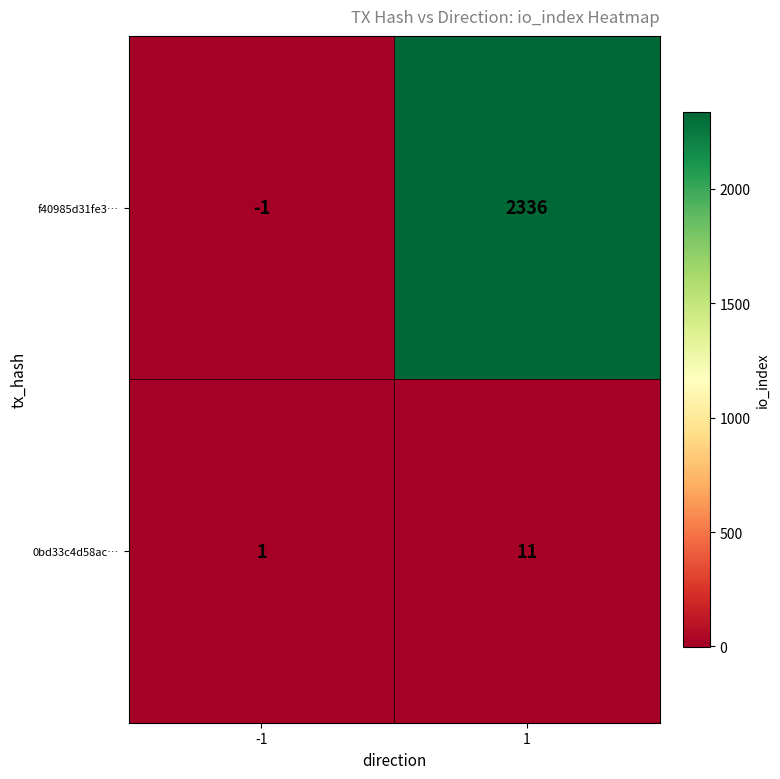

Reading right to left, transcribe all the data shown in this chart.

f40985d31fe3…: 1=2336	-1=-1
0bd33c4d58ac…: 1=11	-1=1